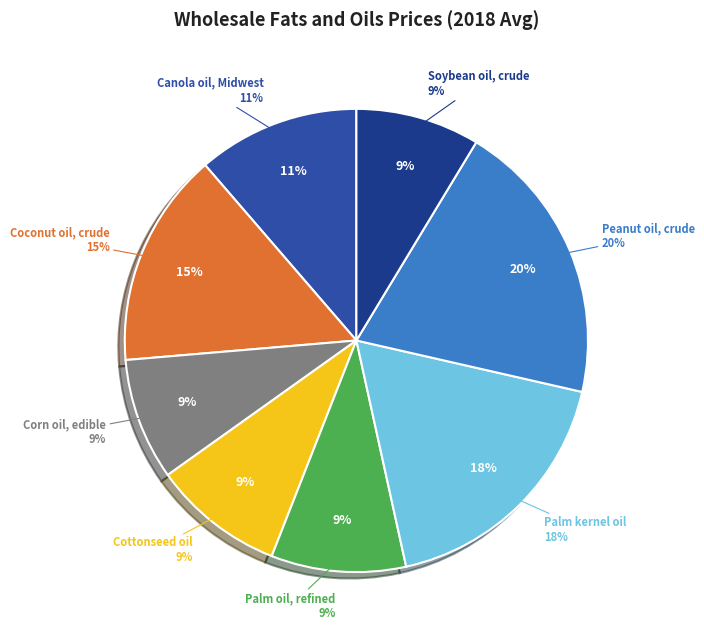

What percentage is the Peanut oil, crude slice, to the nearest percent?

20%